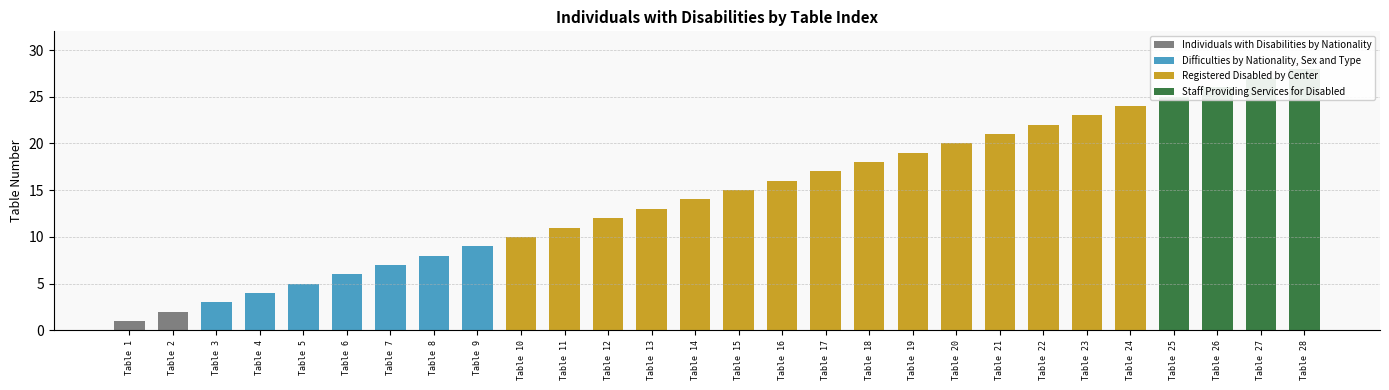

At which category does the chart reach its minimum across all series?

Table 1